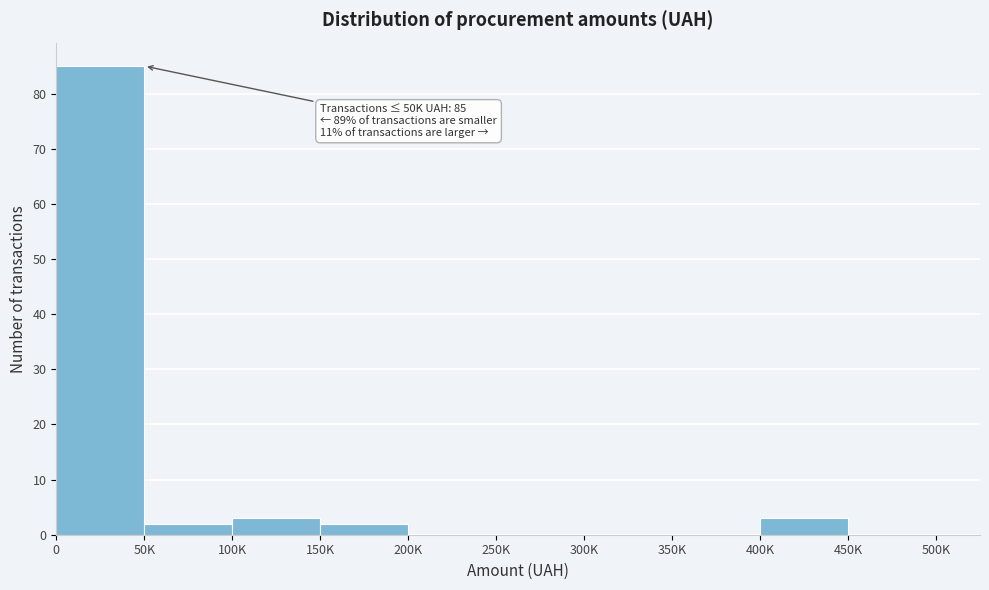

Reading left to right, transcribe all the data shown in this chart.

0=85	50K=2	100K=3	150K=2	200K=0	250K=0	300K=0	350K=0	400K=3	450K=0